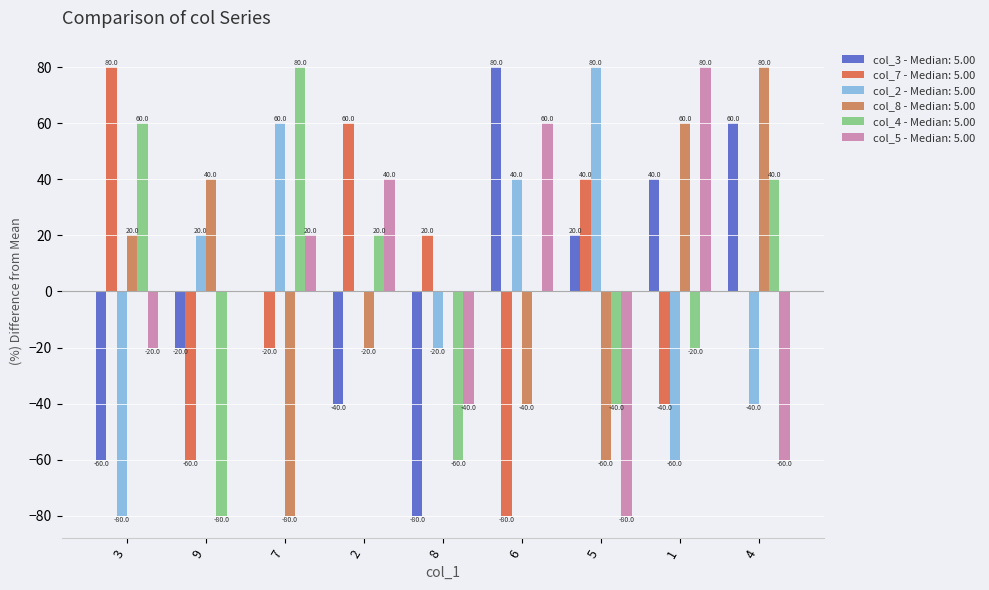

Count the number of categories in the chart.

9